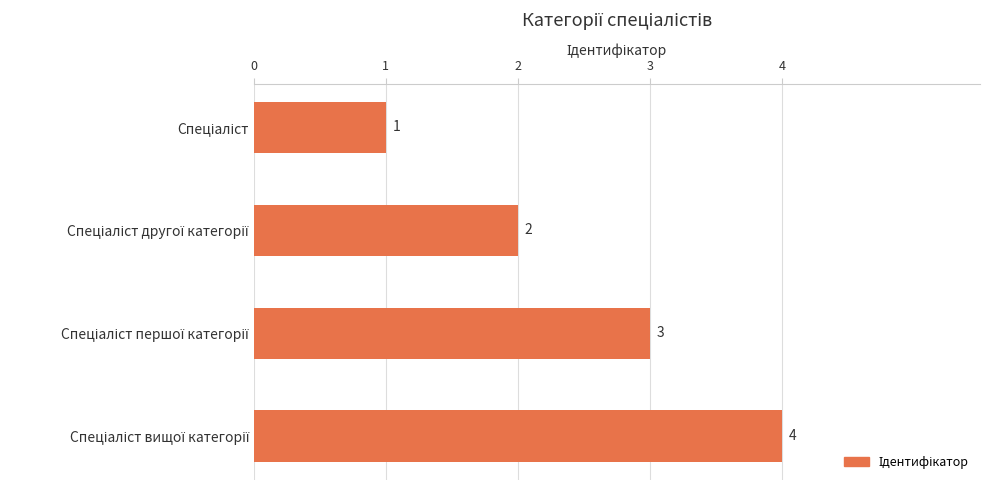

Count the number of categories in the chart.

4